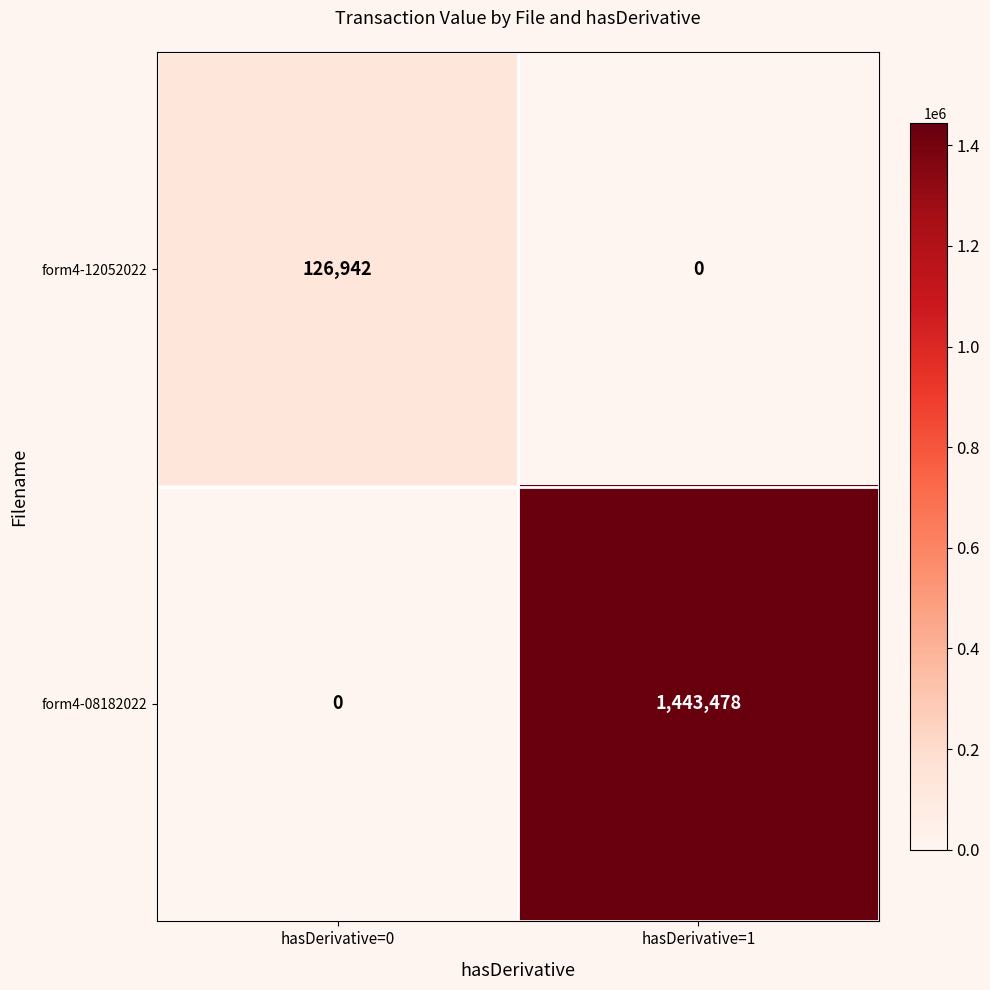

What is the average value of the form4-08182022 series?

721739